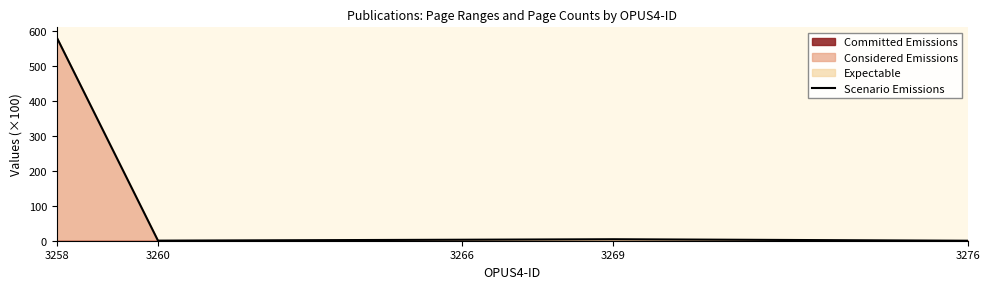

At which label is the value closest to 290?

3269